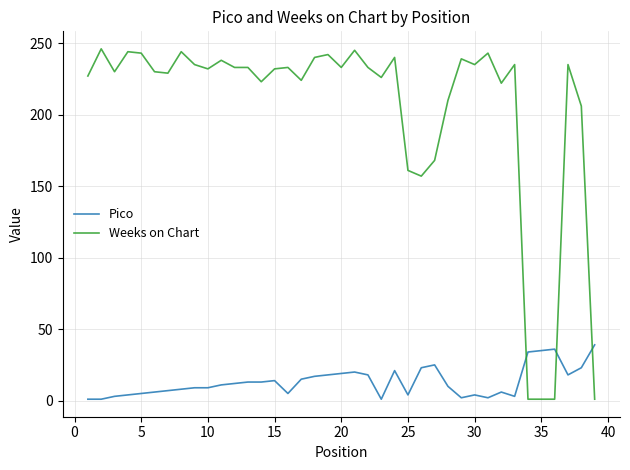

After their last crossing, which series has the higher values: Pico or Weeks on Chart?

Pico